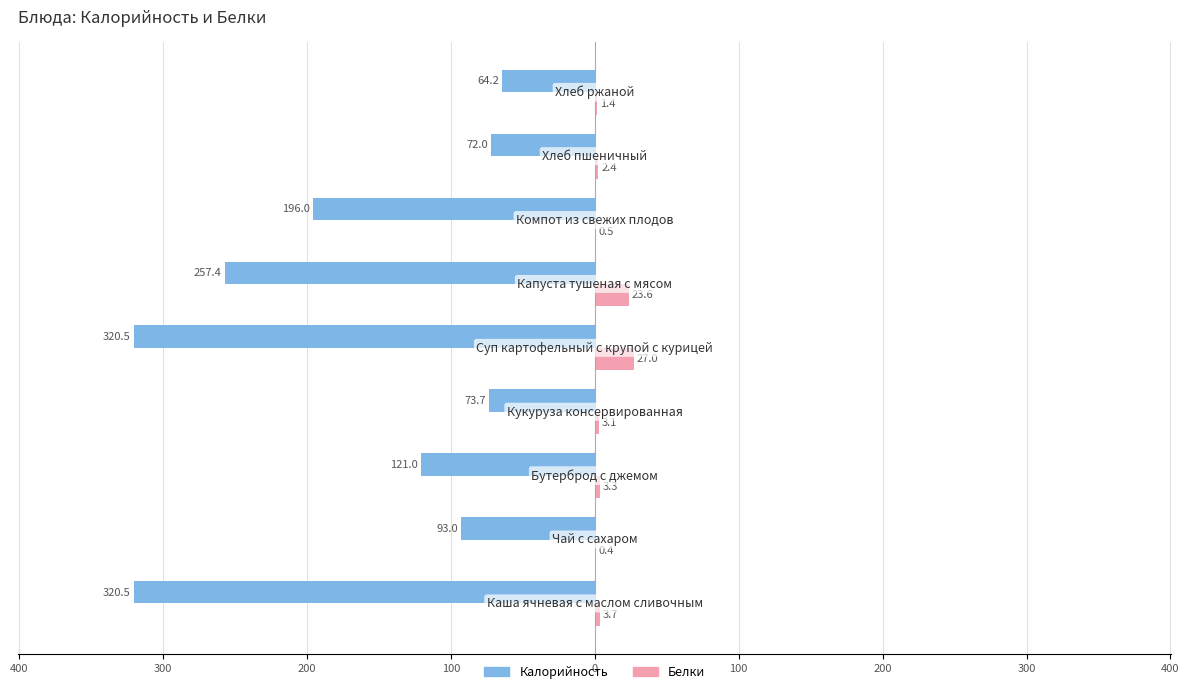

Reading left to right, what are all the values shown in this chart?

Калорийность: -320.5	-93.0	-121.0	-73.7	-320.5	-257.4	-196.0	-72.0	-64.2
Белки: 3.7	0.4	3.3	3.1	27.0	23.6	0.5	2.4	1.4